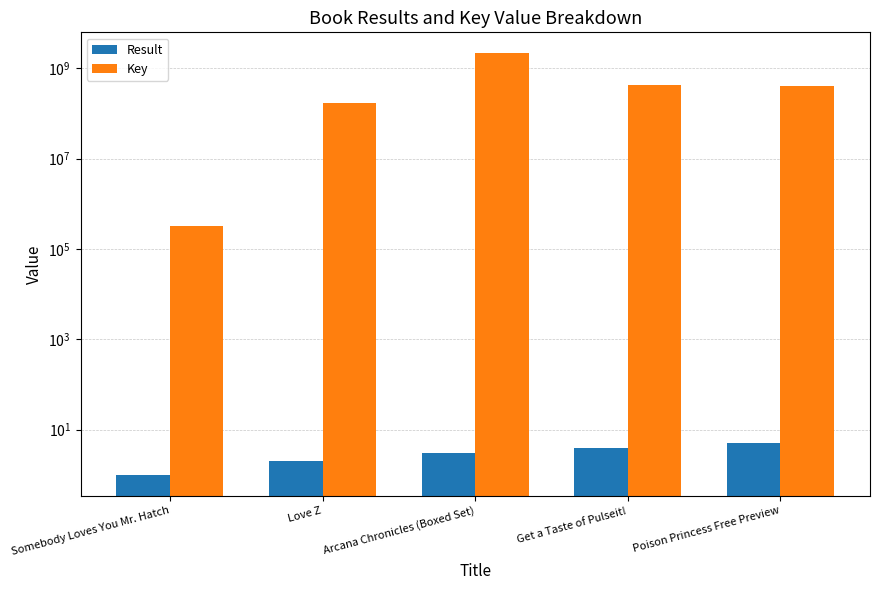

Is the value of Key at Get a Taste of Pulseit! greater than the value of Result at Somebody Loves You Mr. Hatch?

Yes